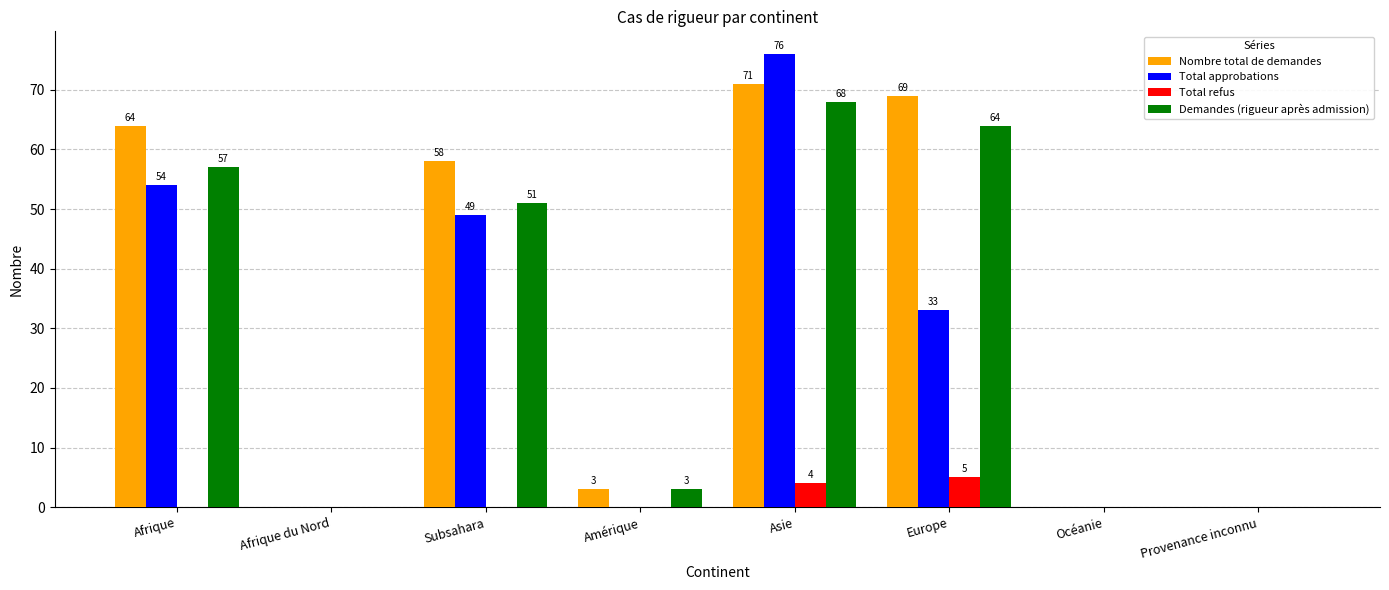

Reading left to right, what are all the values shown in this chart?

Nombre total de demandes: Afrique=64	Afrique du Nord=0	Subsahara=58	Amérique=3	Asie=71	Europe=69	Océanie=0	Provenance inconnu=0
Total approbations: Afrique=54	Afrique du Nord=0	Subsahara=49	Amérique=0	Asie=76	Europe=33	Océanie=0	Provenance inconnu=0
Total refus: Afrique=0	Afrique du Nord=0	Subsahara=0	Amérique=0	Asie=4	Europe=5	Océanie=0	Provenance inconnu=0
Demandes (rigueur après admission): Afrique=57	Afrique du Nord=0	Subsahara=51	Amérique=3	Asie=68	Europe=64	Océanie=0	Provenance inconnu=0